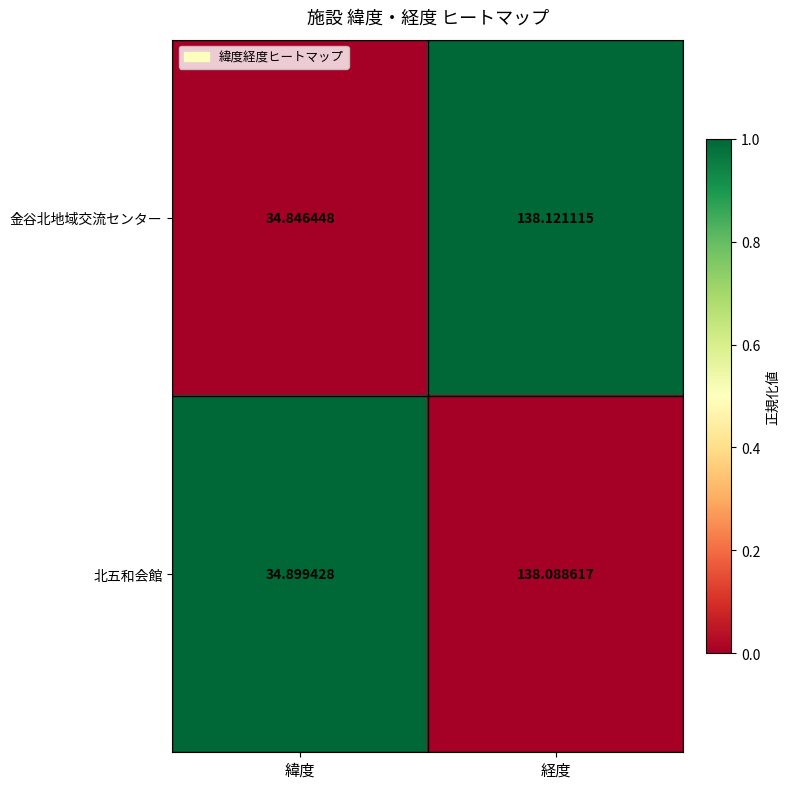

Which label corresponds to the largest value in the chart?

経度